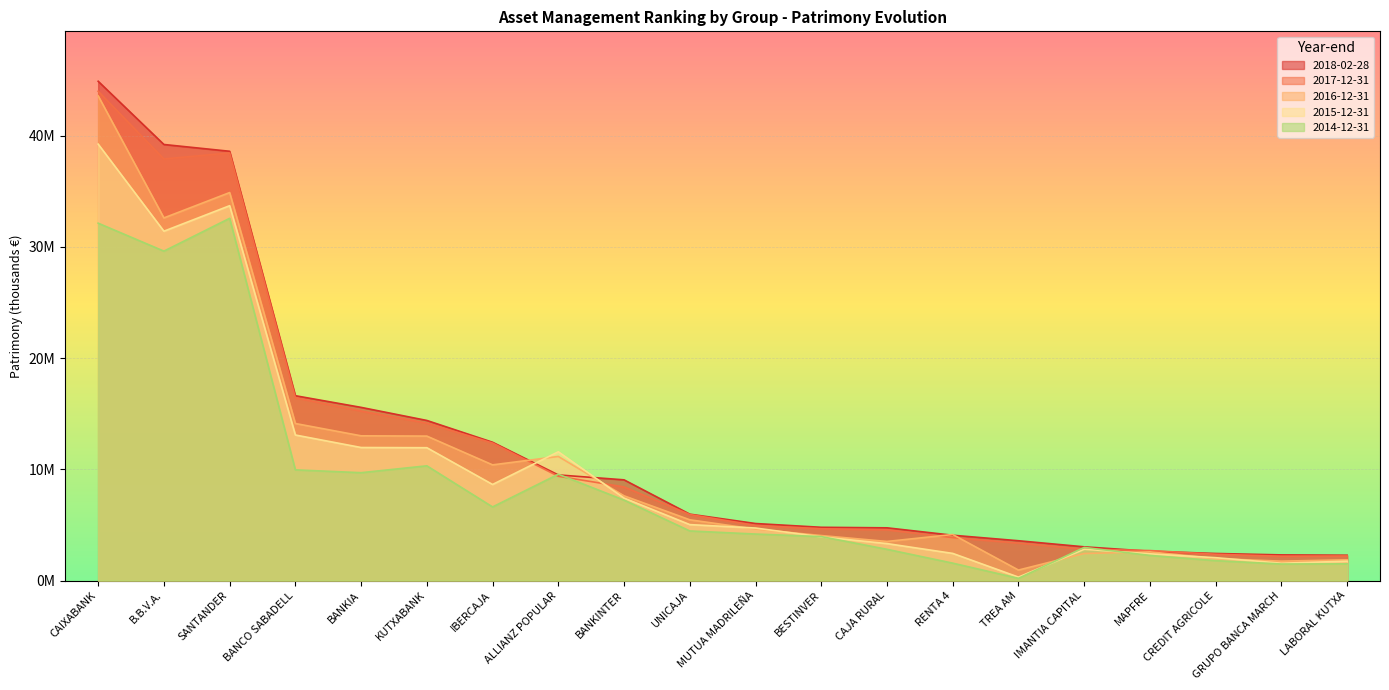

What is the difference between the 2014-12-31 values at MUTUA MADRILEÑA and BANKIA?

5517852